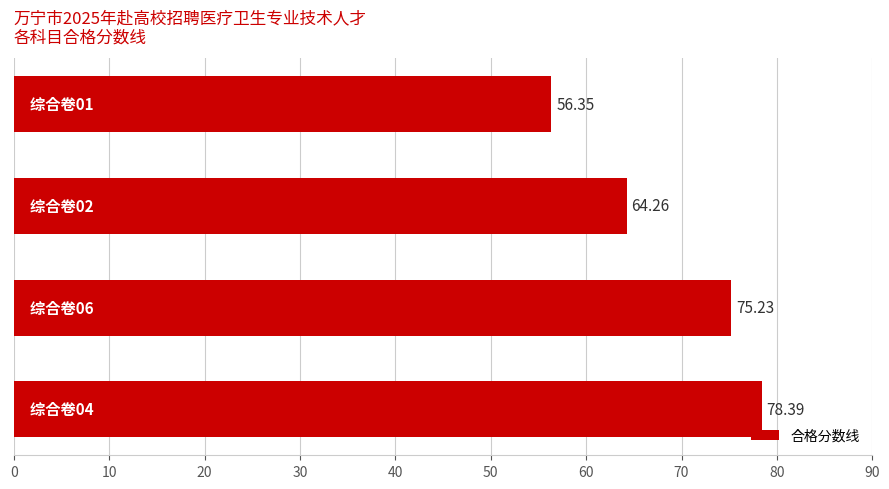

What is the difference between the maximum and minimum values?

22.0